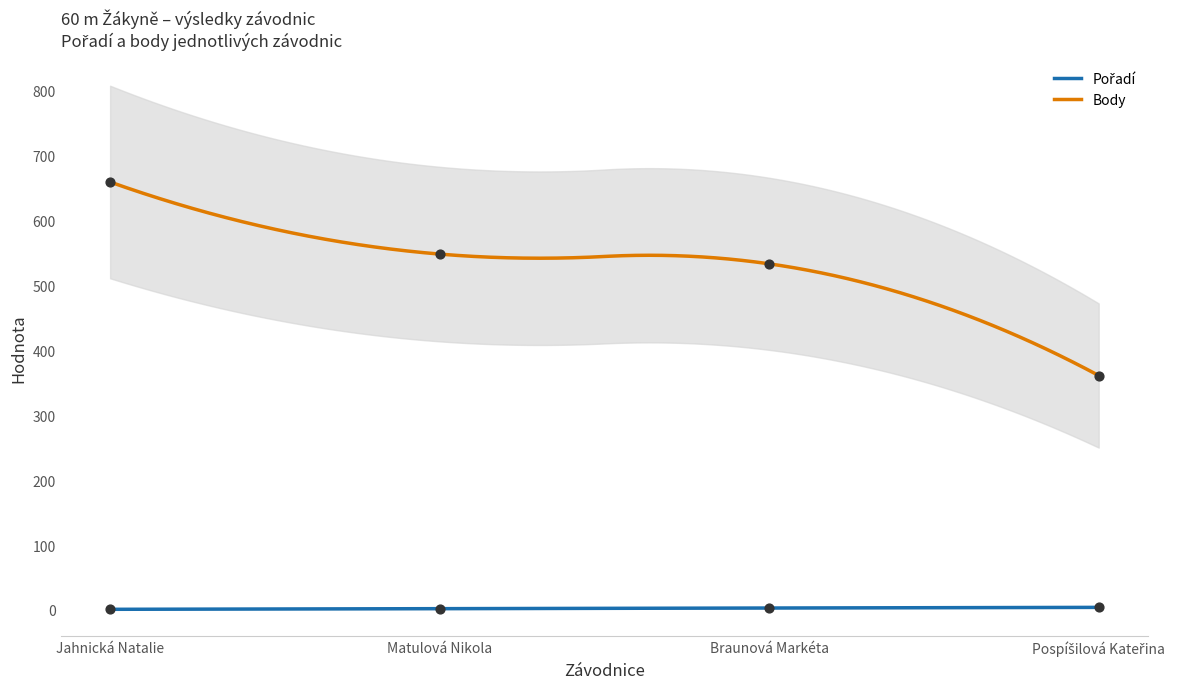

What is the total value across all series at Pospíšilová Kateřina?

365